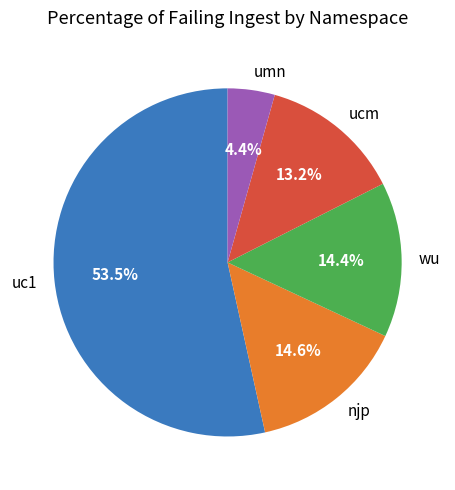

Count the number of slices in the pie.

5